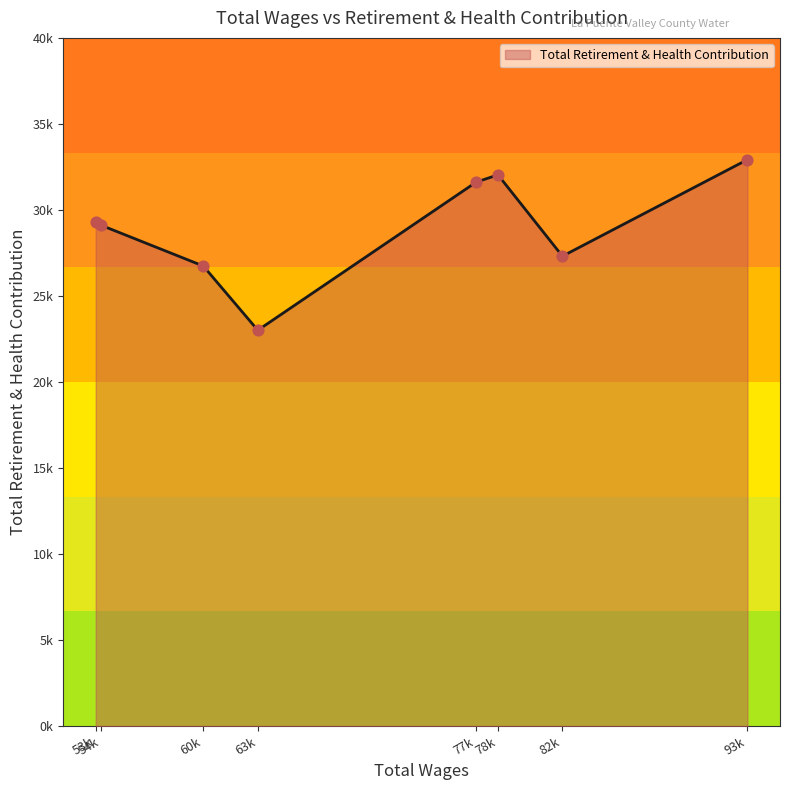

Does the chart have visible grid lines?

No